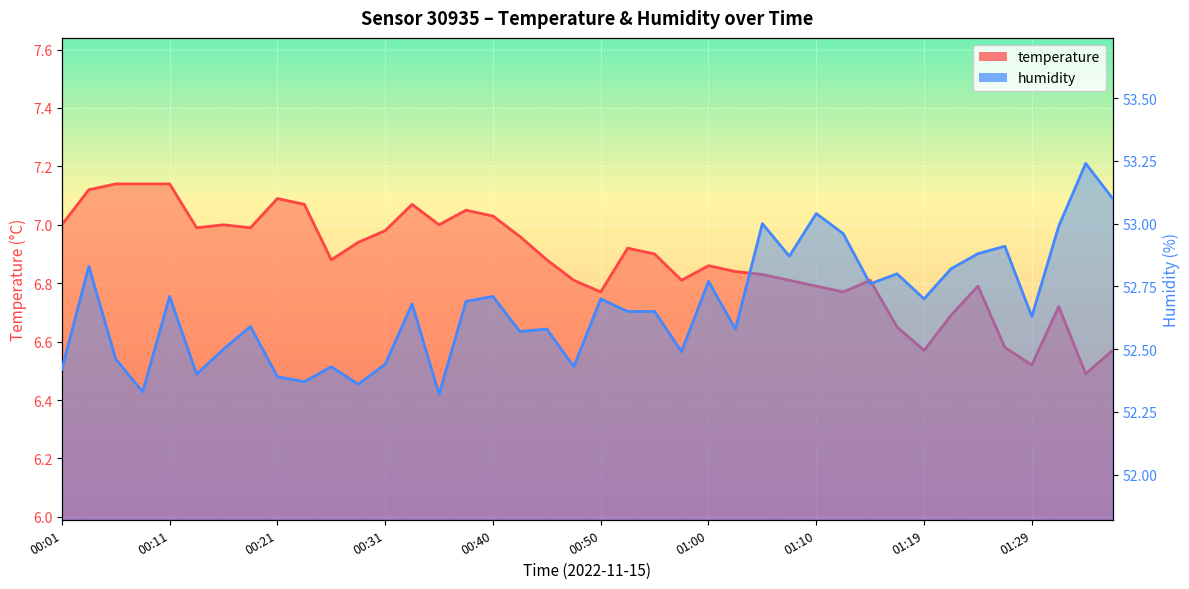

Reading left to right, list all the values displayed in this chart.

temperature: 7.0	7.1	7.1	7.1	7.1	7.0	7.0	7.0	7.1	7.1	6.9	6.9	7.0	7.1	7.0	7.0	7.0	7.0	6.9	6.8	6.8	6.9	6.9	6.8	6.9	6.8	6.8	6.8	6.8	6.8	6.8	6.7	6.6	6.7	6.8	6.6	6.5	6.7	6.5	6.6
humidity: 52.4	52.8	52.5	52.3	52.7	52.4	52.5	52.6	52.4	52.4	52.4	52.4	52.4	52.7	52.3	52.7	52.7	52.6	52.6	52.4	52.7	52.6	52.6	52.5	52.8	52.6	53.0	52.9	53.0	53.0	52.8	52.8	52.7	52.8	52.9	52.9	52.6	53.0	53.2	53.1